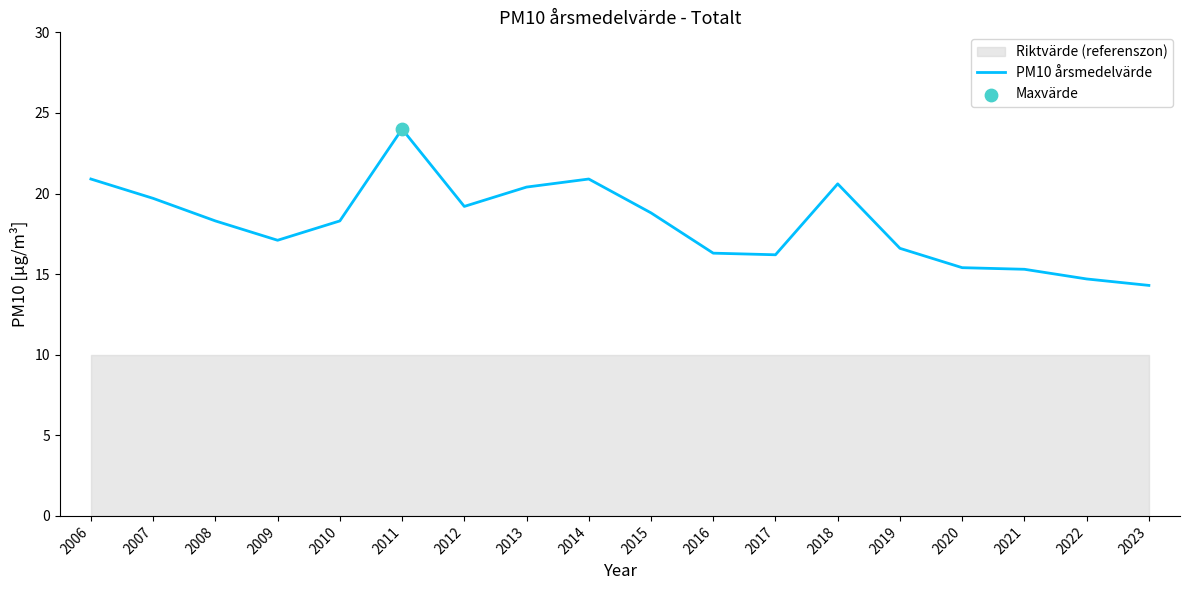

Between 2023 and 2015, which is larger?

2015